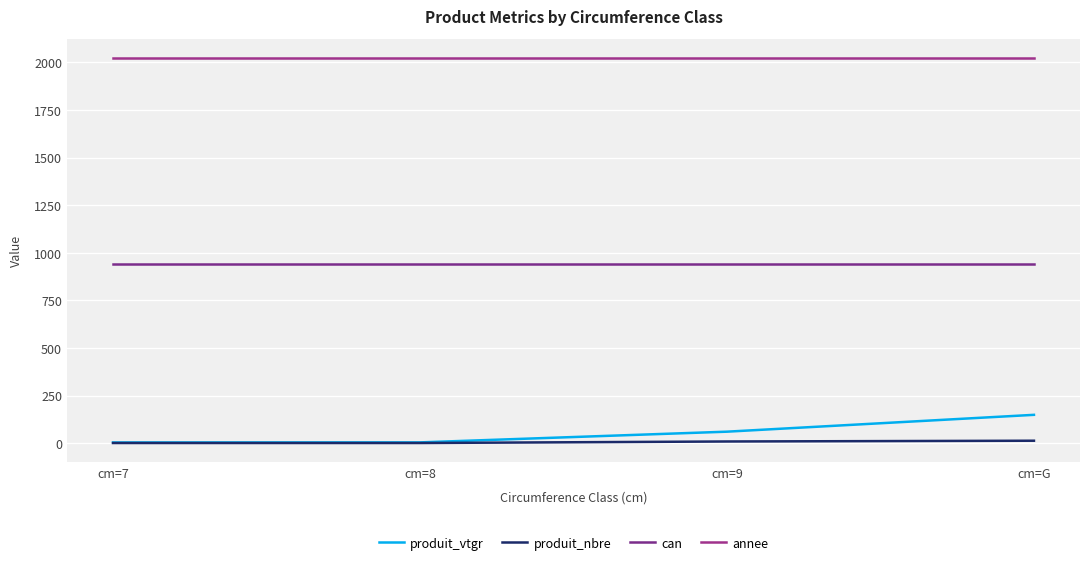

Read the can value at cm=7.

943.0